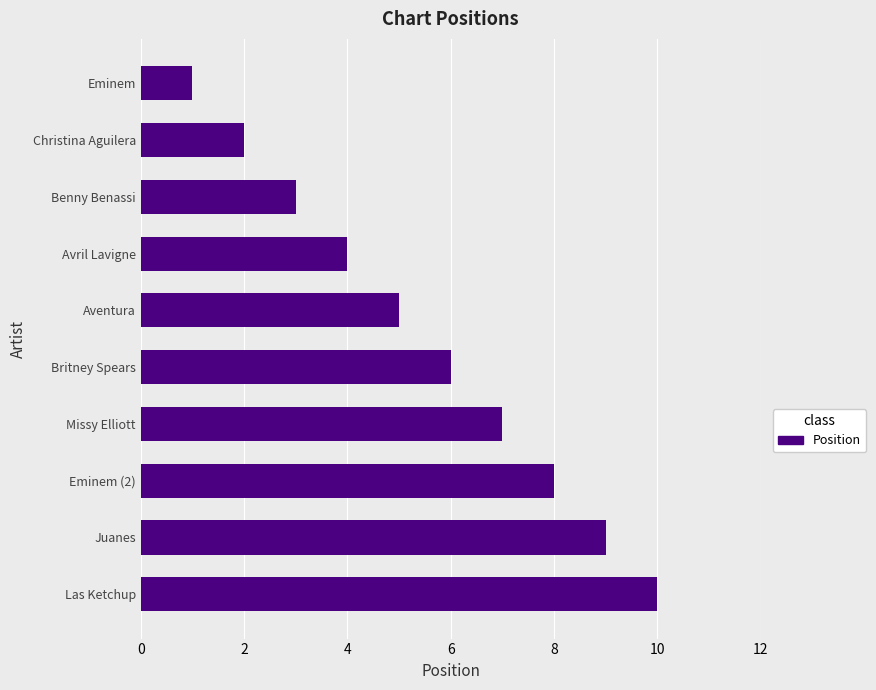

How many values are between 3 and 8?

6